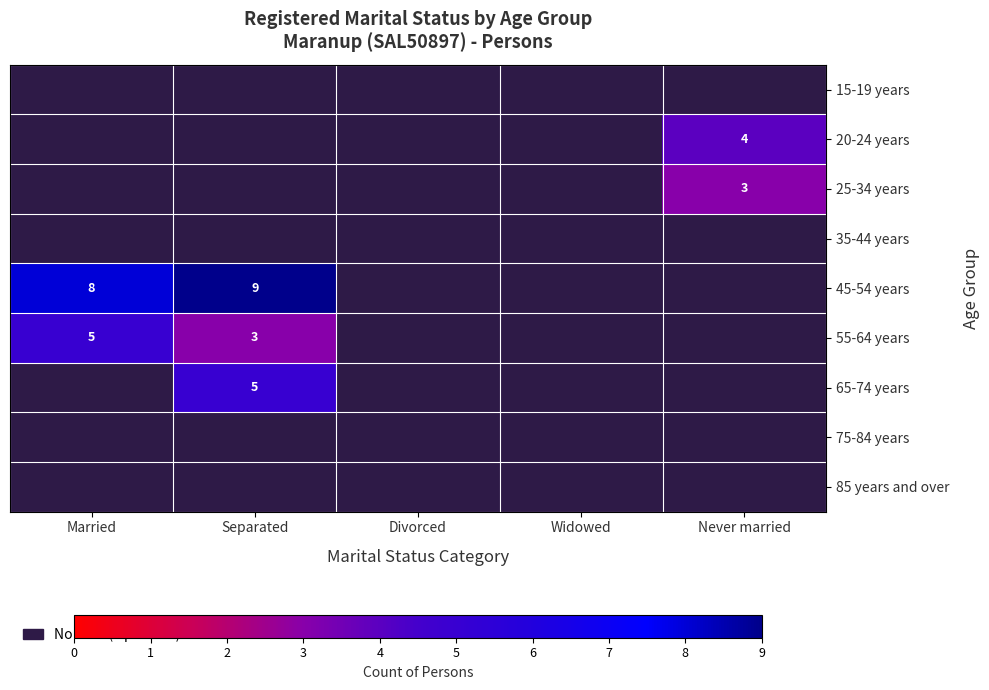

True or false: 25-34 years has a value of 3 at Never married.

True